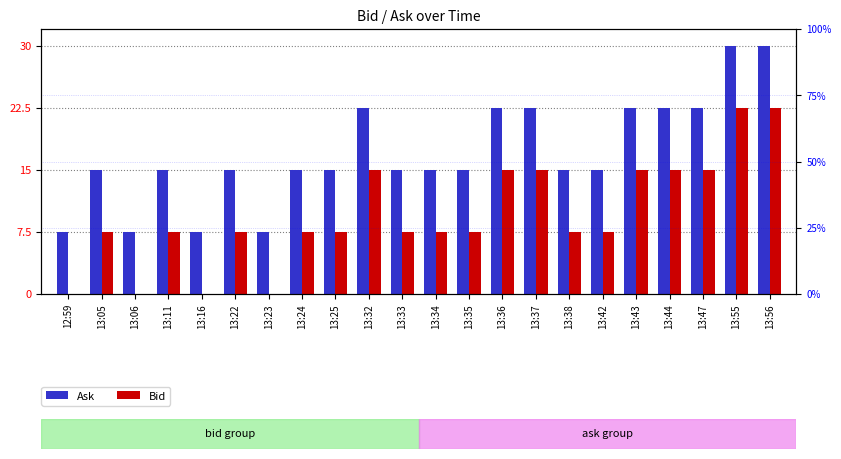

Which series has the widest spread of values?

Ask